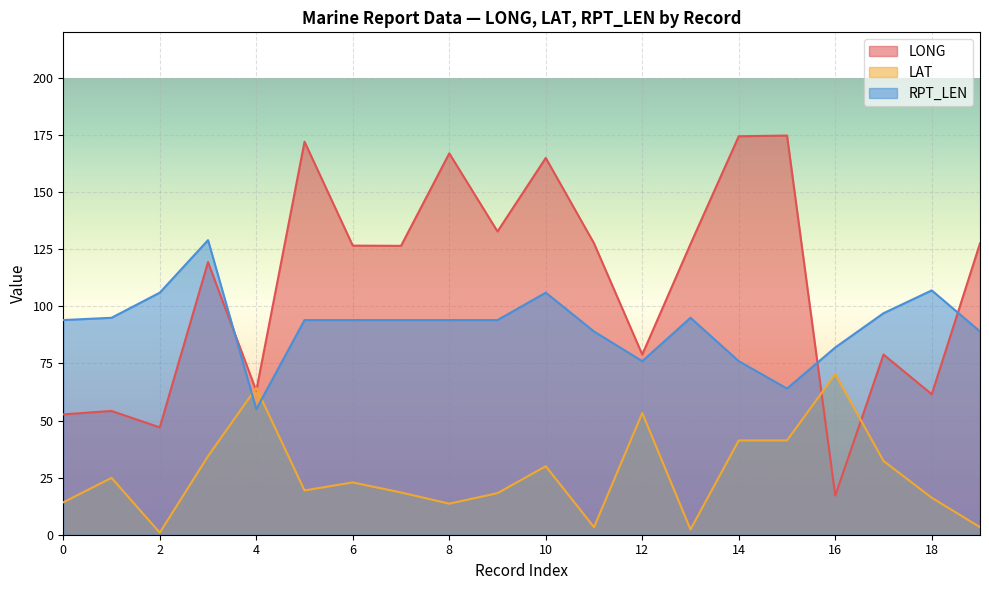

Between 7 and 8, which series saw the biggest shift?

LONG